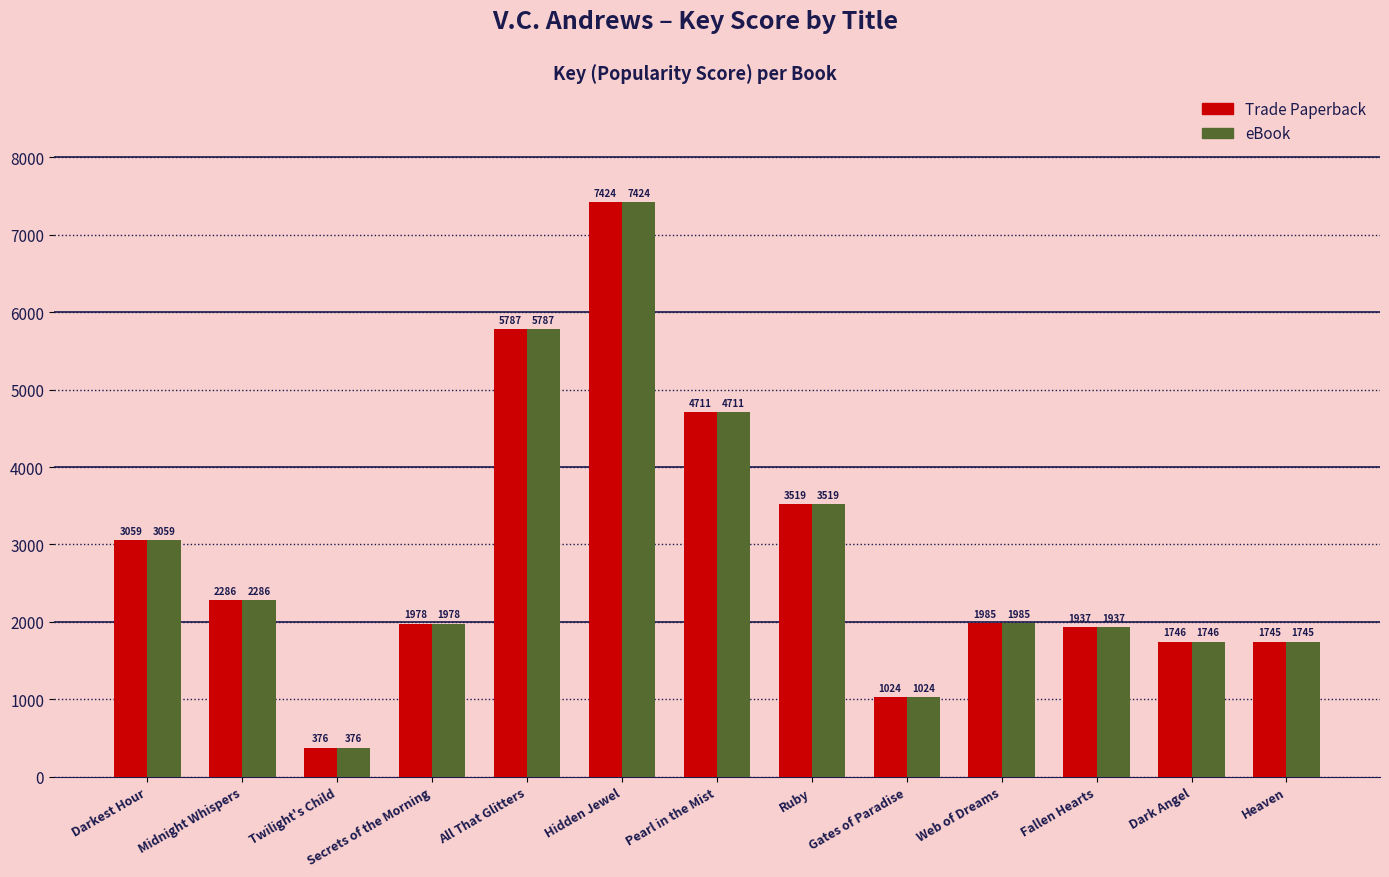

Is it true that eBook equals 7825 at All That Glitters?

False